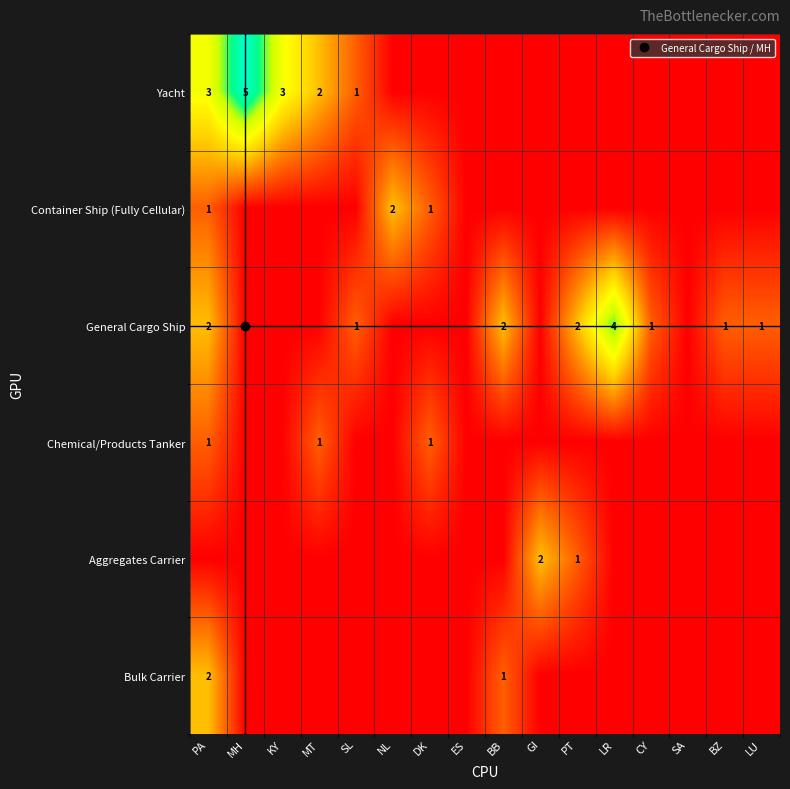

Count the Bulk Carrier values in the range 0 to 1.

15